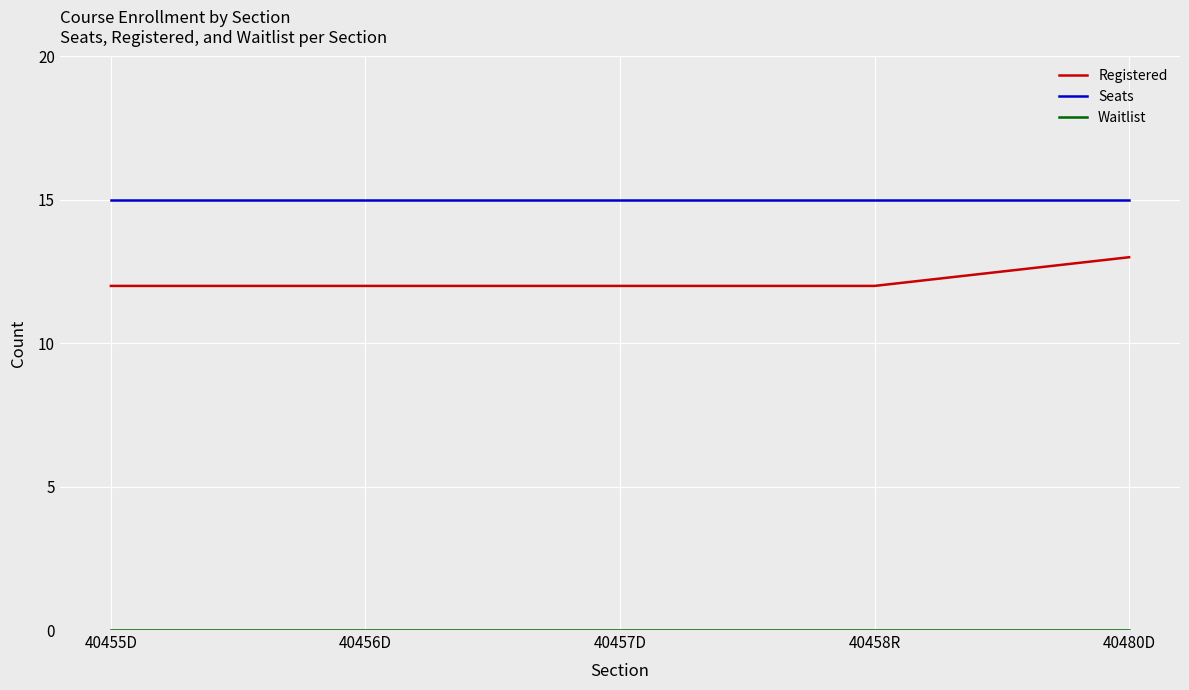

Is this an area chart (filled region under the line)?

No